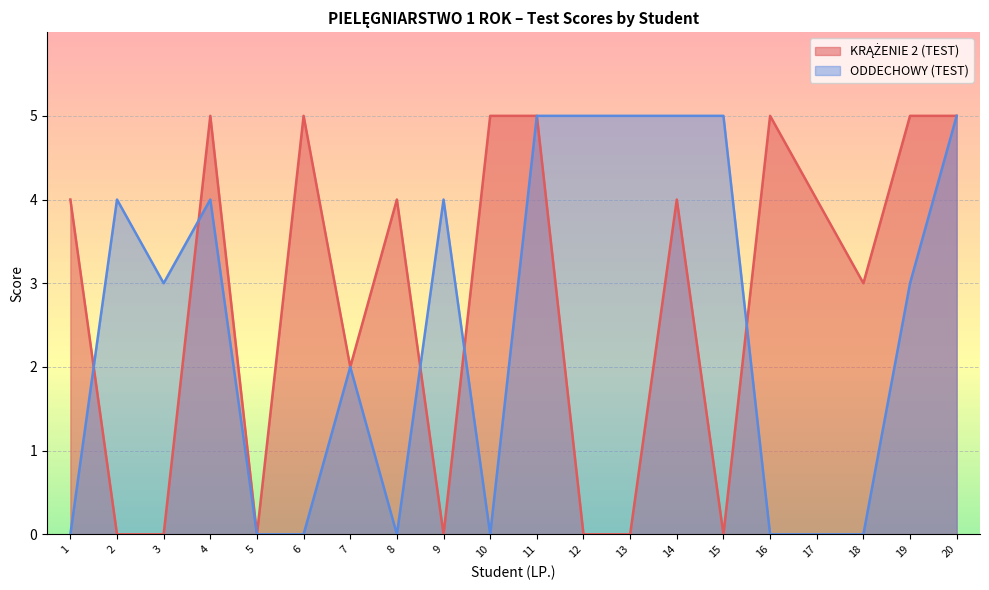

Reading left to right, list all the values displayed in this chart.

KRĄŻENIE 2 (TEST): 1=4	2=0	3=0	4=5	5=0	6=5	7=2	8=4	9=0	10=5	11=5	12=0	13=0	14=4	15=0	16=5	17=4	18=3	19=5	20=5
ODDECHOWY (TEST): 1=0	2=4	3=3	4=4	5=0	6=0	7=2	8=0	9=4	10=0	11=5	12=5	13=5	14=5	15=5	16=0	17=0	18=0	19=3	20=5